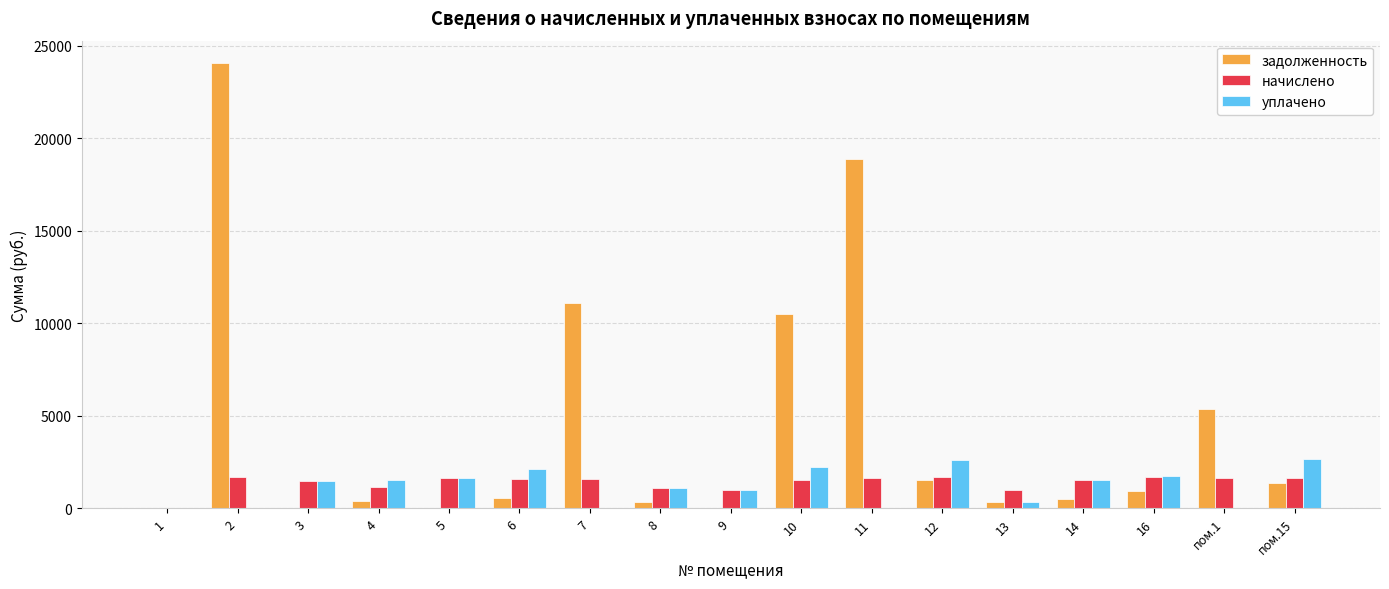

What is the average value of the уплачено series?

1172.0